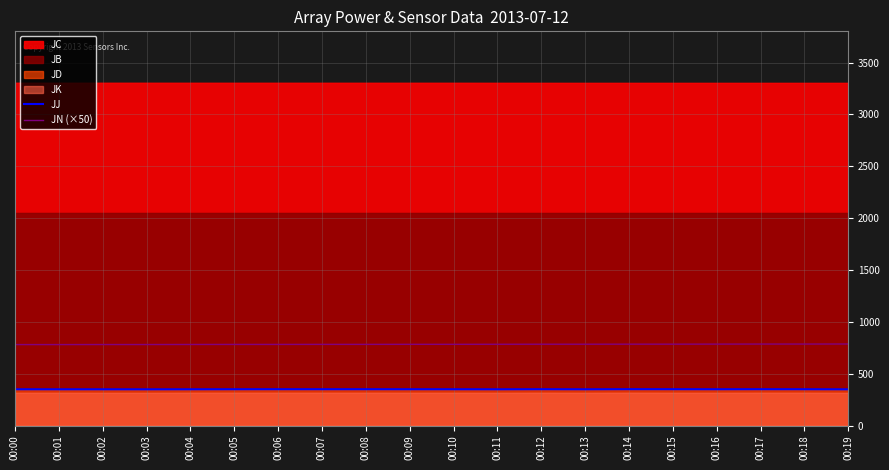

The value of JN (×50) at 00:11 is 430.5. True or false?

False